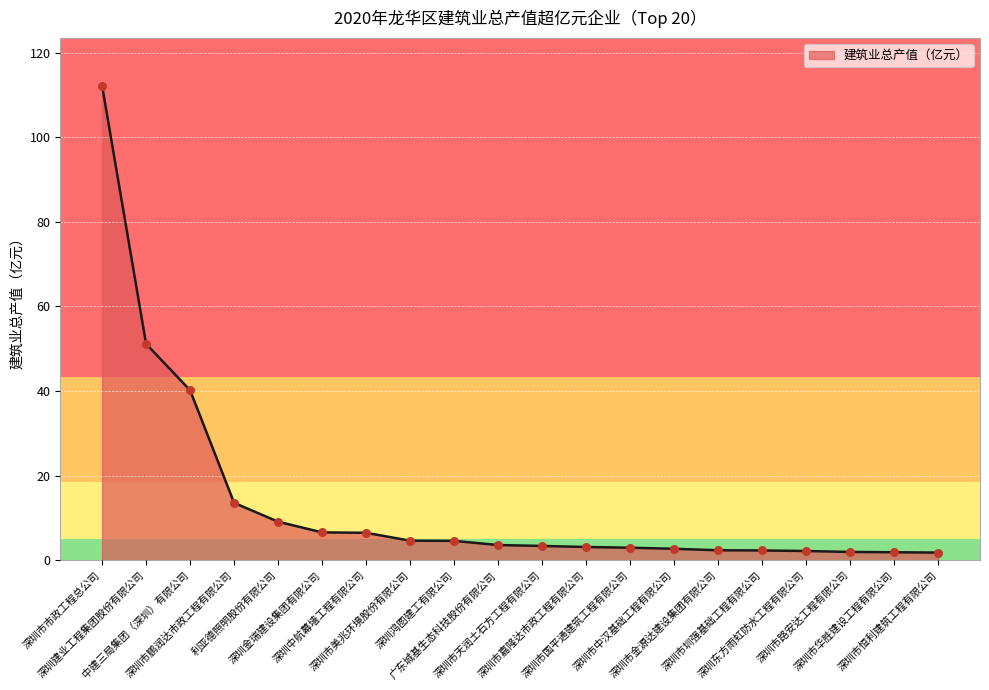

What is the change in value from 深圳中航幕墙工程有限公司 to 深圳市路安达工程有限公司?

-4.5